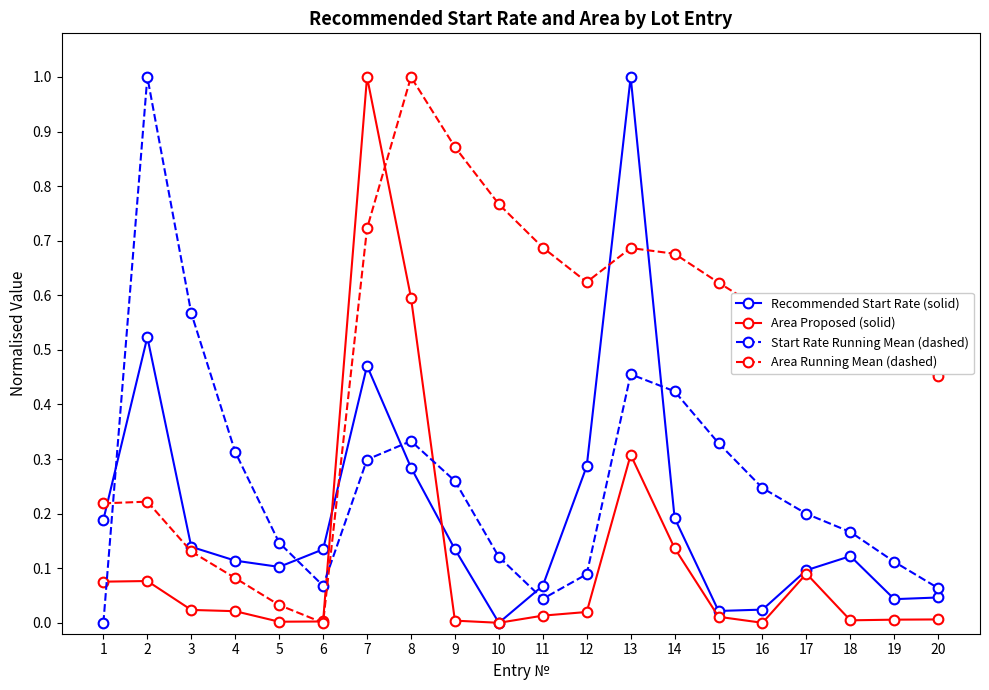

Rank the series at 14 from highest to lowest value.

Area Running Mean (dashed), Start Rate Running Mean (dashed), Recommended Start Rate (solid), Area Proposed (solid)